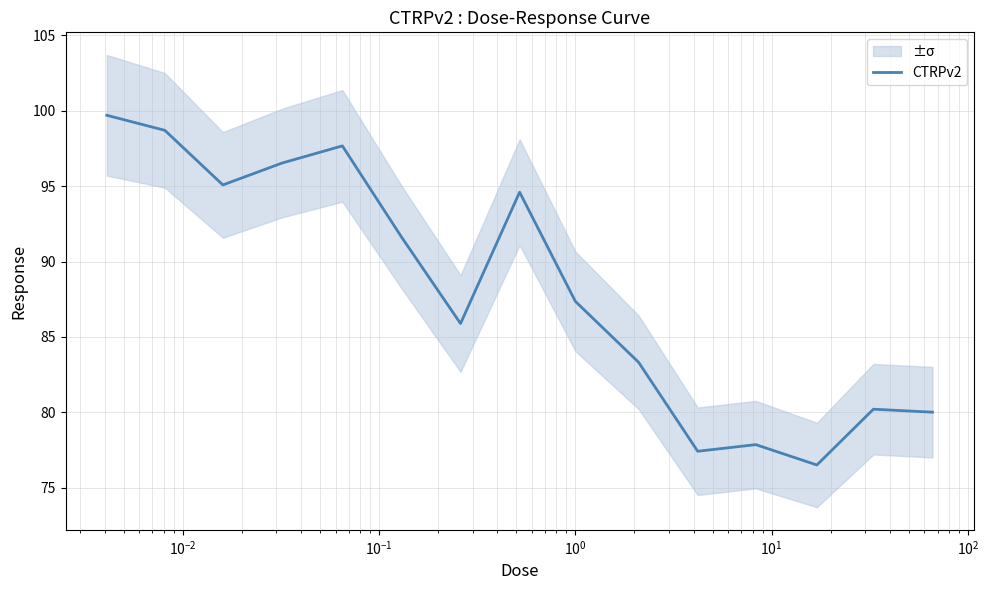

What is the minimum value for CTRPv2?

76.5